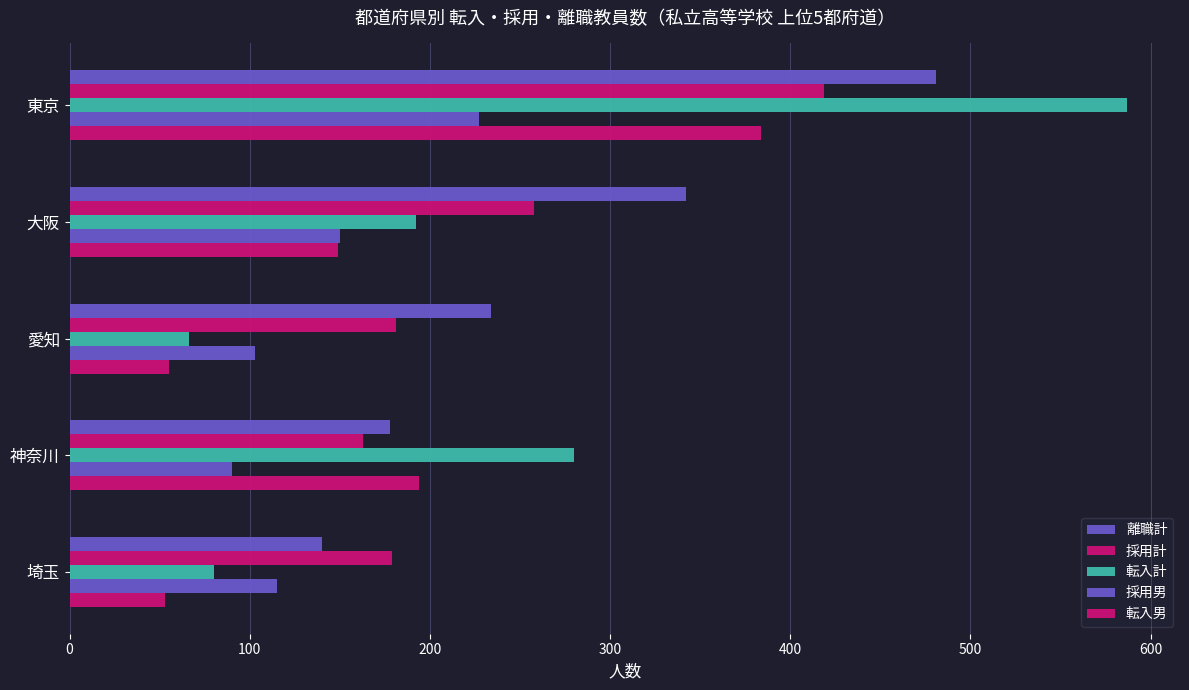

How many values in the 採用計 series are below 181?

2